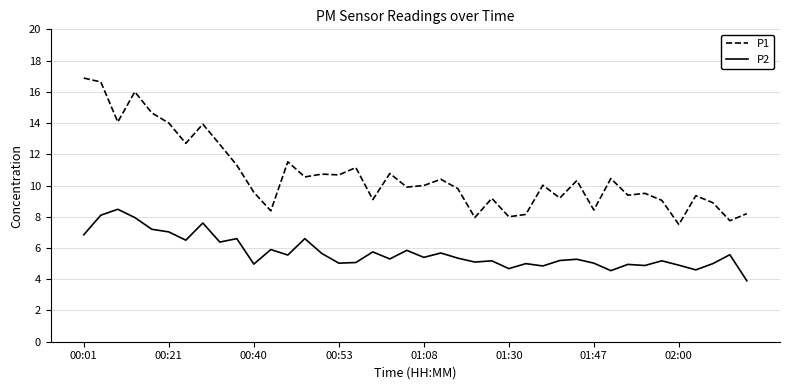

What is the lowest value of the P1 series?

7.5